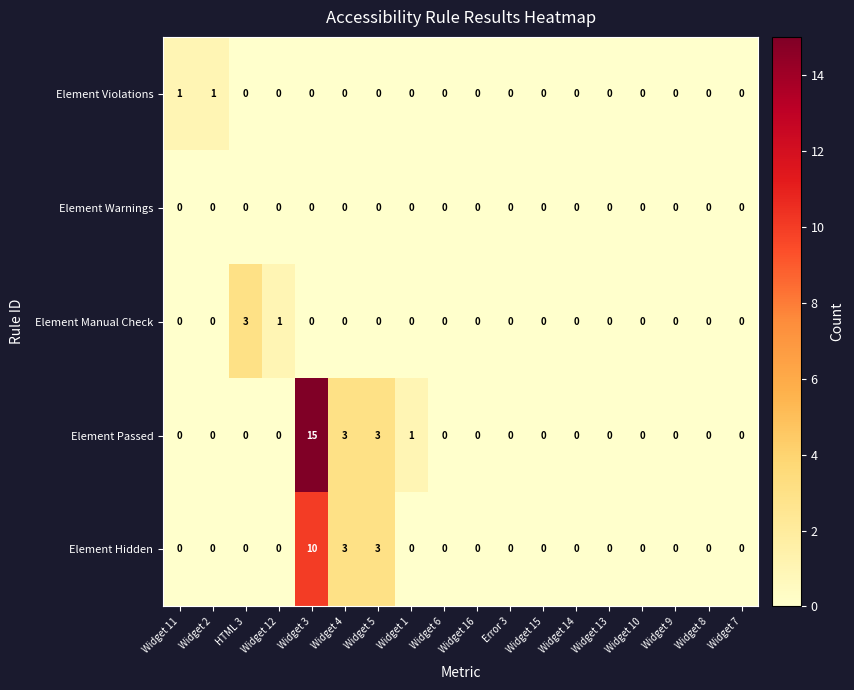

At how many categories does at least one series exceed 8?

1